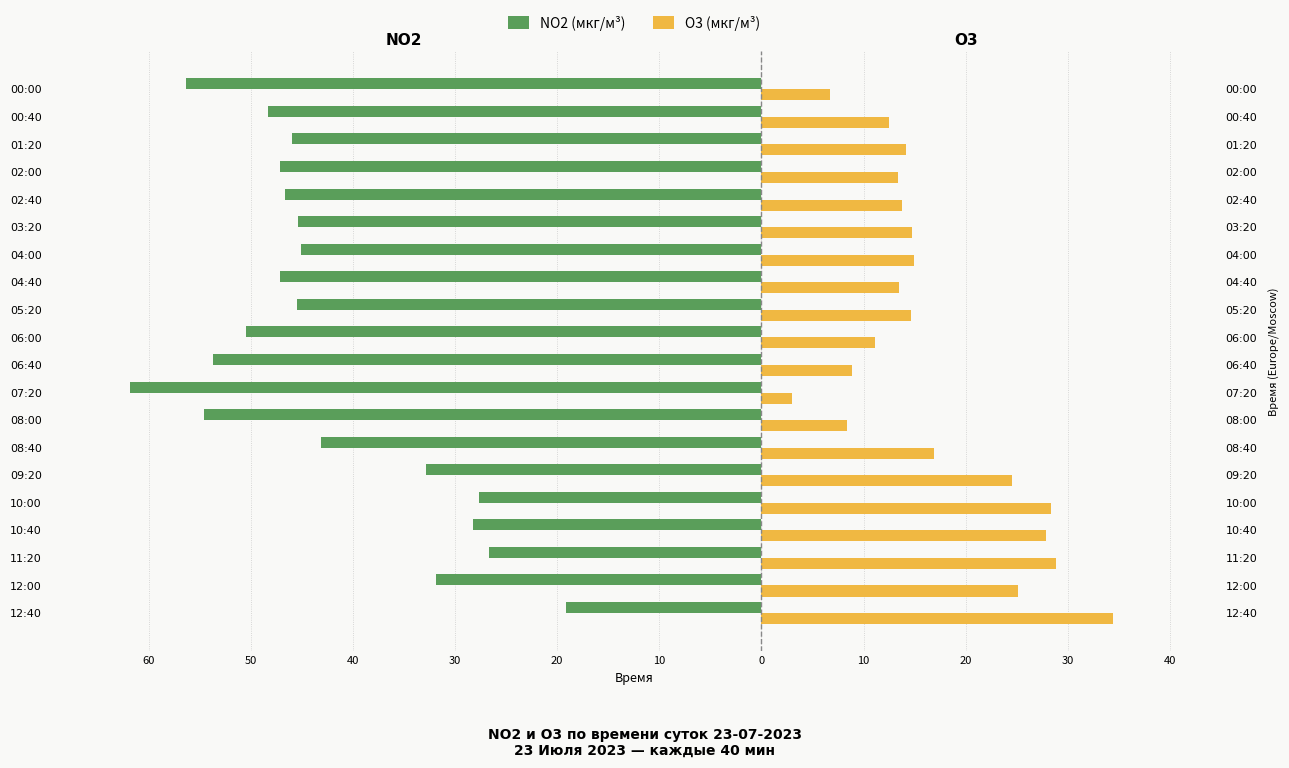

What is the difference between the second highest and second lowest values in the NO2 (мкг/м³) series?

29.6